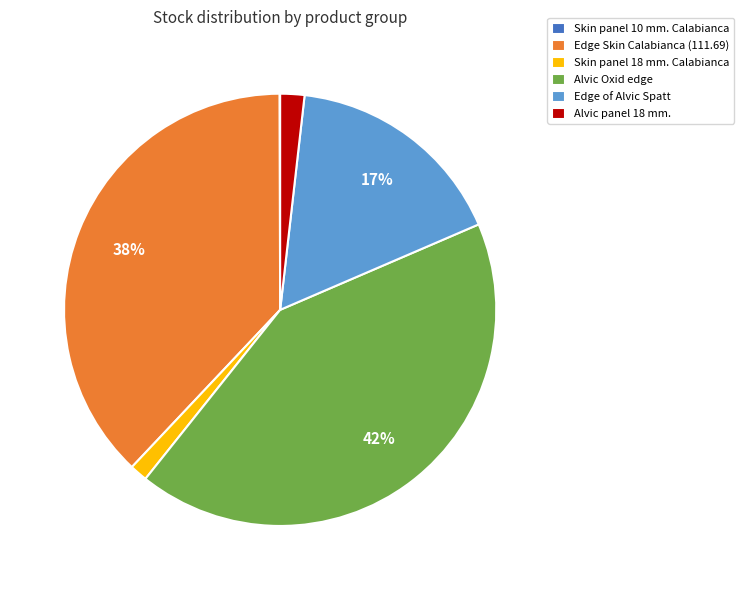

To the nearest percent, what percentage of the pie is Edge of Alvic Spatt?

17%